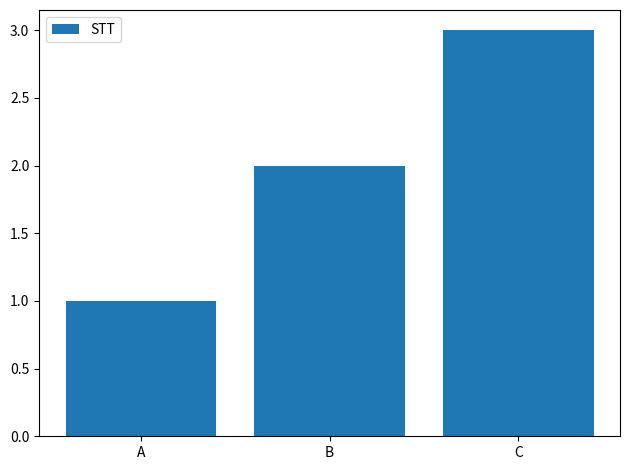

Count the number of data series in this chart.

1